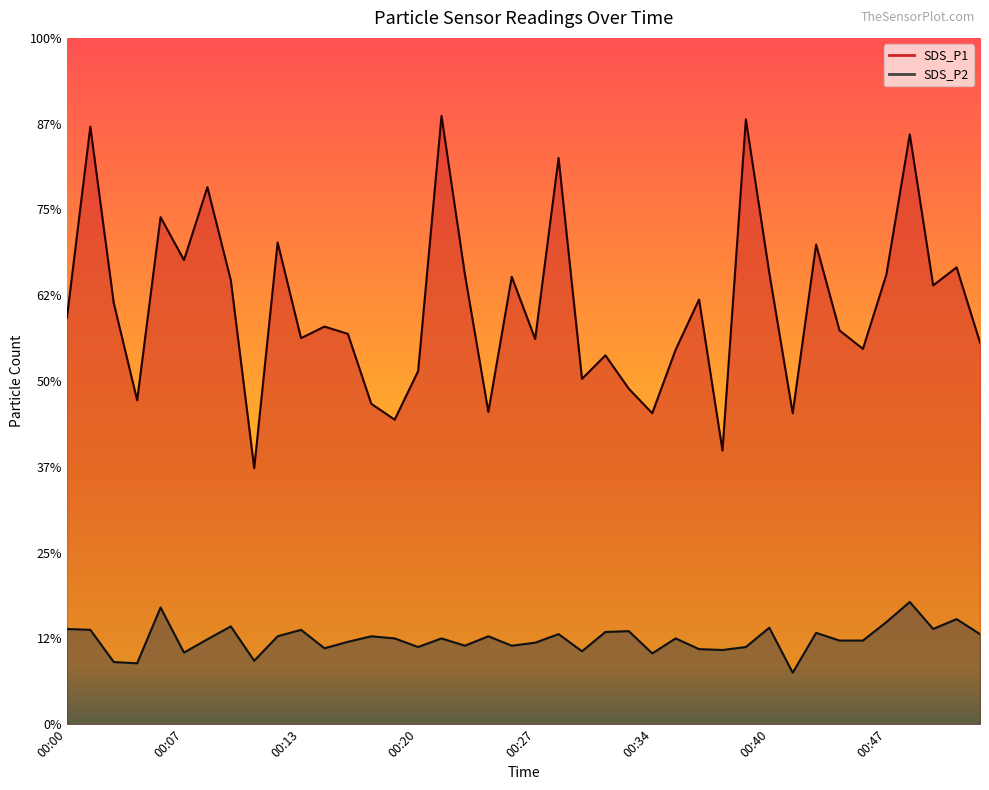

Reading right to left, list all the values displayed in this chart.

SDS_P1: 8.9	10.7	10.2	13.8	10.5	8.8	9.2	11.2	7.2	10.5	14.1	6.4	9.9	8.7	7.2	7.8	8.6	8.1	13.2	9.0	10.4	7.3	10.5	14.2	8.2	7.1	7.5	9.1	9.3	9.0	11.2	6.0	10.3	12.5	10.8	11.8	7.5	9.8	13.9	9.5
SDS_P2: 2.1	2.5	2.2	2.9	2.4	1.9	1.9	2.1	1.2	2.2	1.8	1.7	1.8	2.0	1.6	2.2	2.1	1.7	2.1	1.9	1.8	2.0	1.8	2.0	1.8	2.0	2.0	1.9	1.8	2.2	2.0	1.5	2.3	2.0	1.7	2.7	1.4	1.4	2.2	2.2